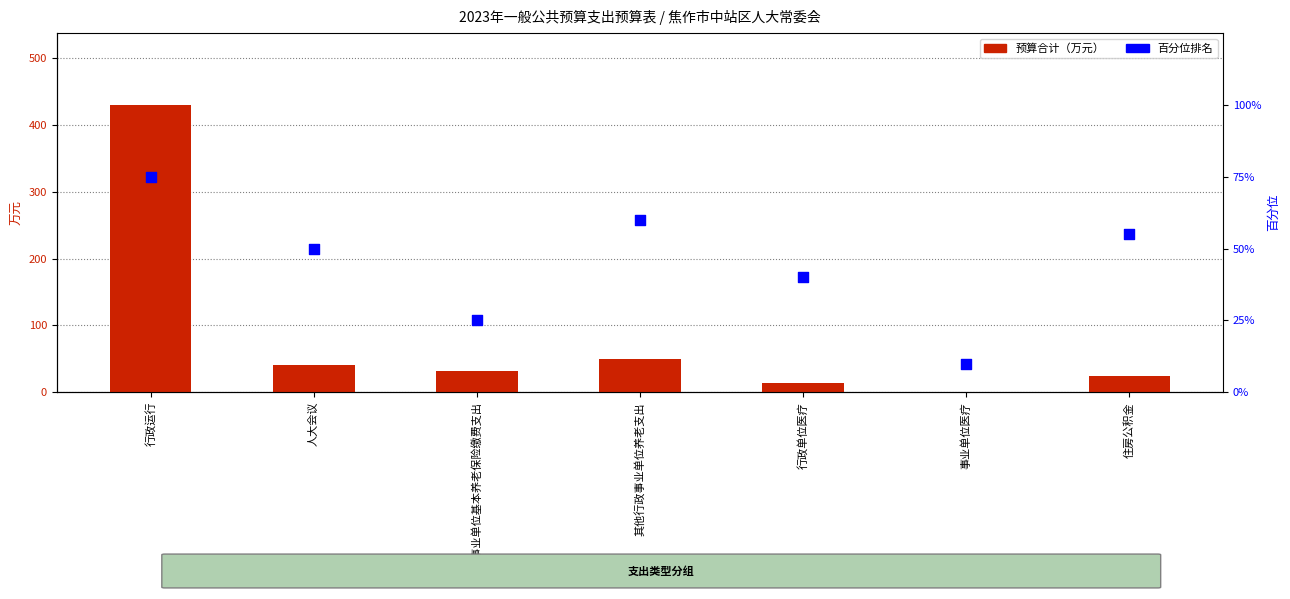

At how many categories does at least one series exceed 145?

1